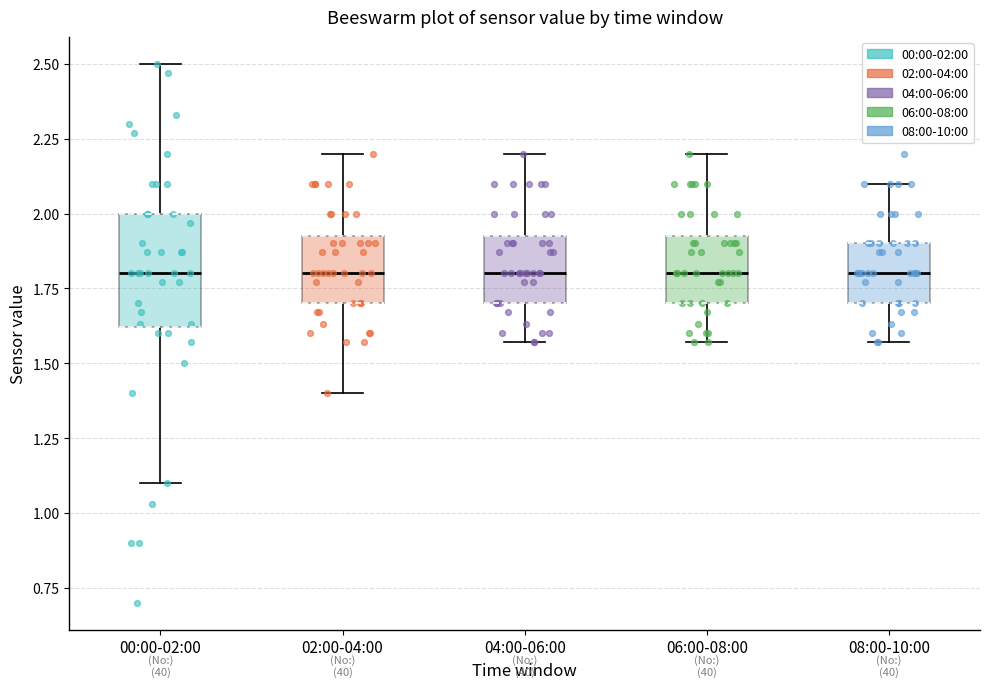

Reading left to right, read every box against the y-axis: the position of its median line, the range the box covers, and the ends of its whiskers. The values are not printed on the chart, so give them approximately, as read against the axis.

00:00-02:00: median 1.80, box 1.60 to 2.00, whiskers 1.10 to 2.50
02:00-04:00: median 1.80, box 1.70 to 1.95, whiskers 1.40 to 2.20
04:00-06:00: median 1.80, box 1.70 to 1.95, whiskers 1.55 to 2.20
06:00-08:00: median 1.80, box 1.70 to 1.95, whiskers 1.55 to 2.20
08:00-10:00: median 1.80, box 1.70 to 1.90, whiskers 1.55 to 2.10